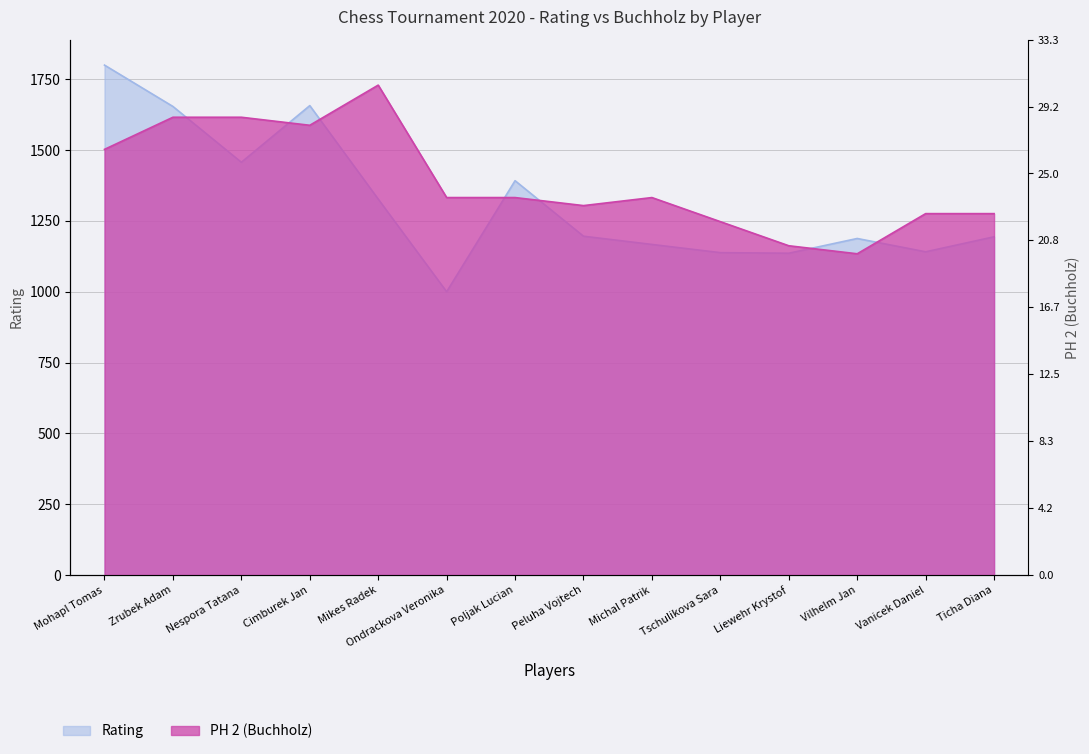

What are all the series names shown in the legend?

Rating, PH 2 (Buchholz)